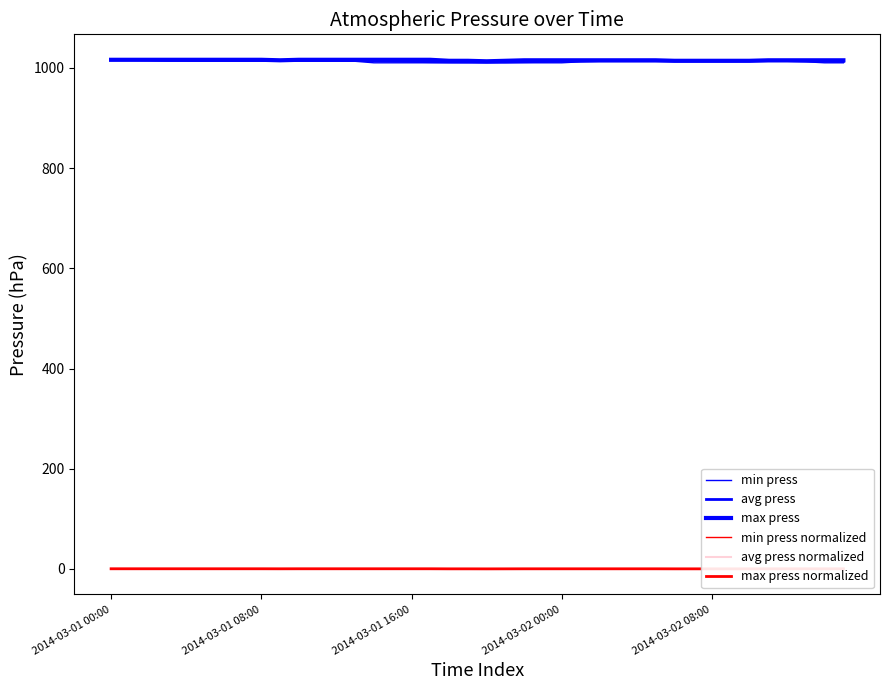

What is the average value of the avg press series?

1013.8